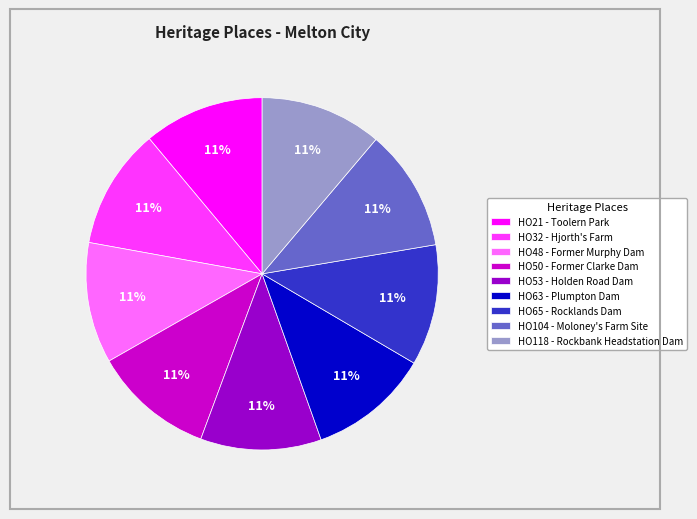

How many segments does this pie chart have?

9